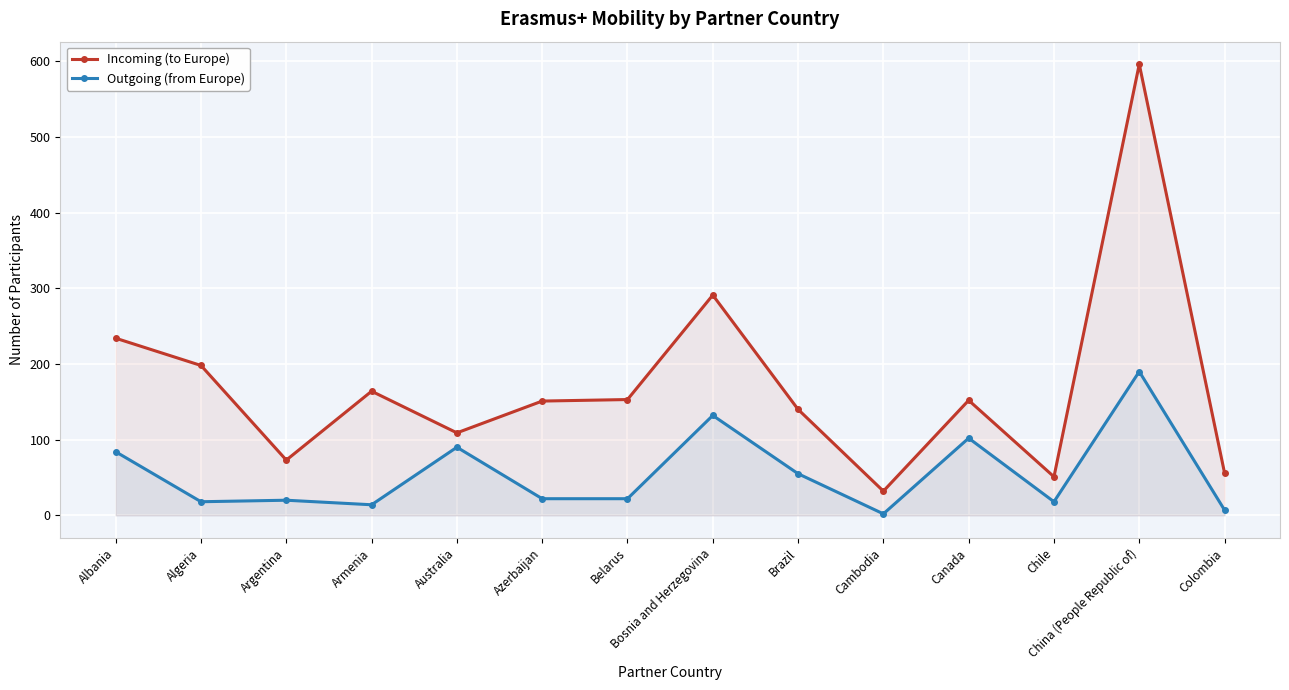

What is the difference between the maximum and minimum values in the Incoming (to Europe) series?

564